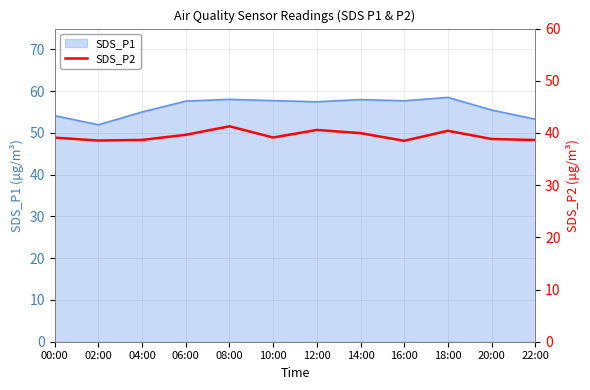

The SDS_P1 series shows 53.3 at 22:00. True or false?

True